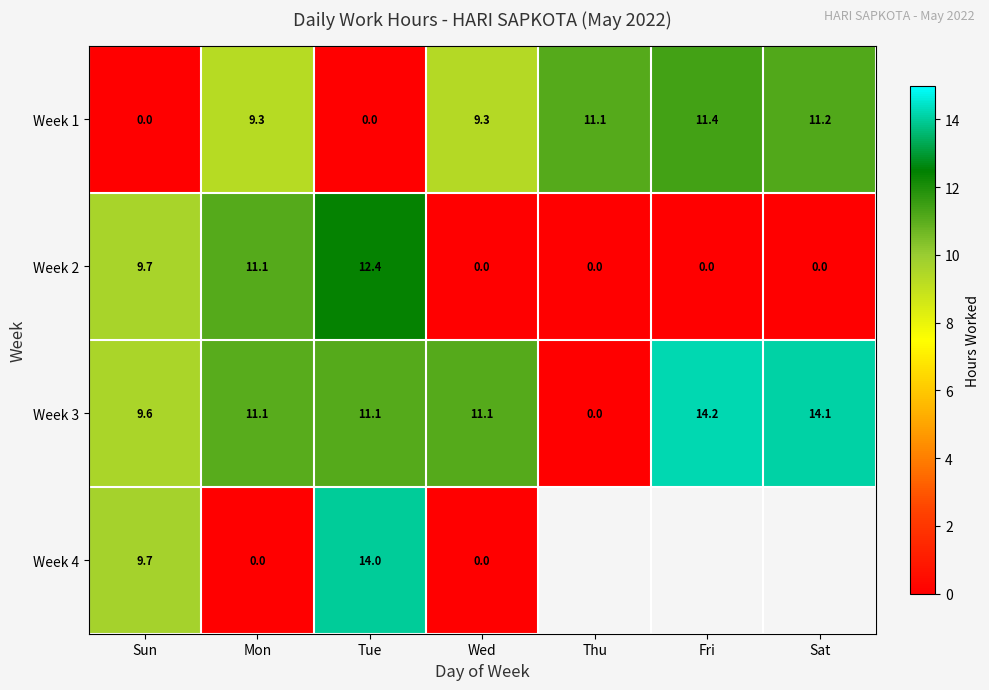

What is the sum of all Week 2 values?

33.2